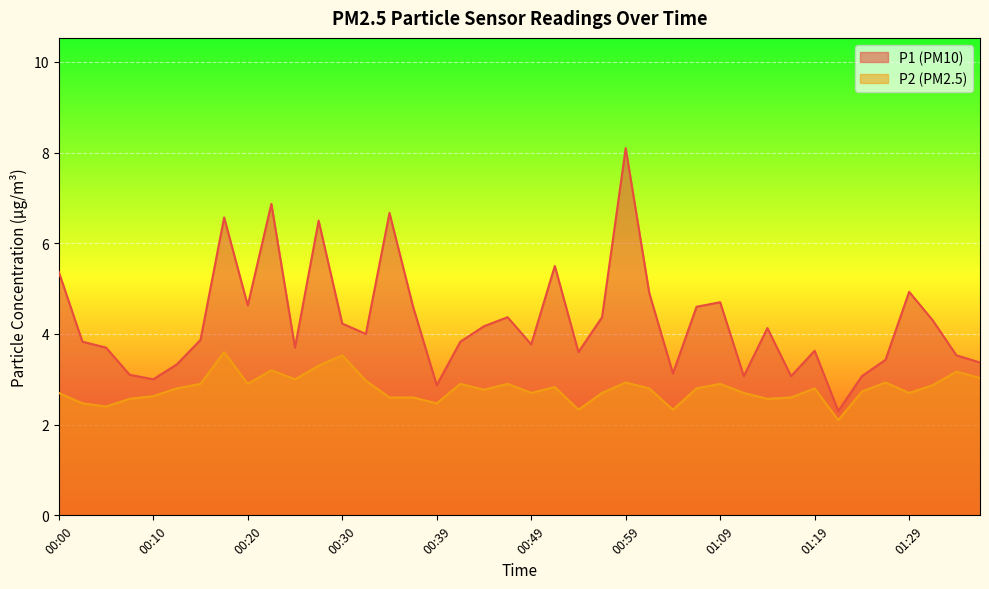

At which label does P1 reach its minimum?

01:22